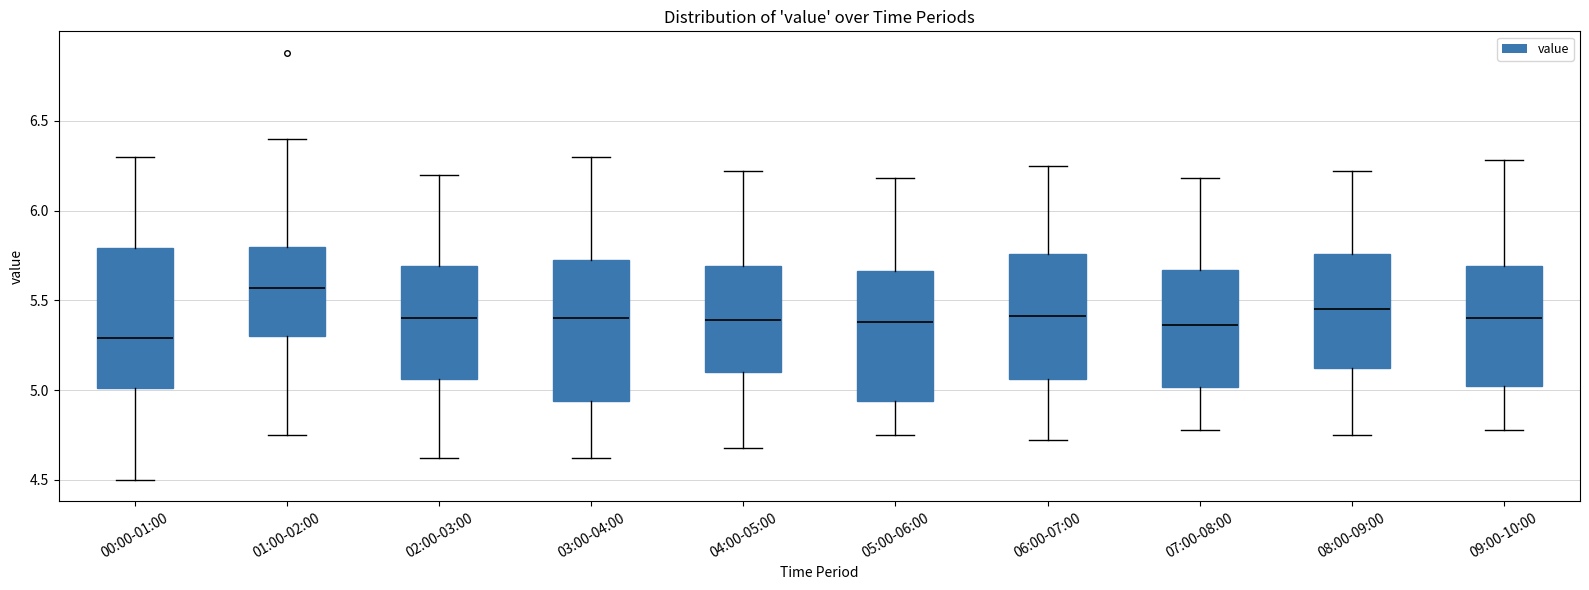

Reading left to right, read every box against the y-axis: the position of its median line, the range the box covers, and the ends of its whiskers. The values are not printed on the chart, so give them approximately, as read against the axis.

00:00-01:00: median 5.30, box 5.00 to 5.80, whiskers 4.50 to 6.30
01:00-02:00: median 5.55, box 5.30 to 5.80, whiskers 4.75 to 6.40
02:00-03:00: median 5.40, box 5.05 to 5.70, whiskers 4.60 to 6.20
03:00-04:00: median 5.40, box 4.95 to 5.75, whiskers 4.60 to 6.30
04:00-05:00: median 5.40, box 5.10 to 5.70, whiskers 4.70 to 6.20
05:00-06:00: median 5.40, box 4.95 to 5.65, whiskers 4.75 to 6.20
06:00-07:00: median 5.40, box 5.05 to 5.75, whiskers 4.70 to 6.25
07:00-08:00: median 5.35, box 5.00 to 5.65, whiskers 4.80 to 6.20
08:00-09:00: median 5.45, box 5.10 to 5.75, whiskers 4.75 to 6.20
09:00-10:00: median 5.40, box 5.05 to 5.70, whiskers 4.80 to 6.30